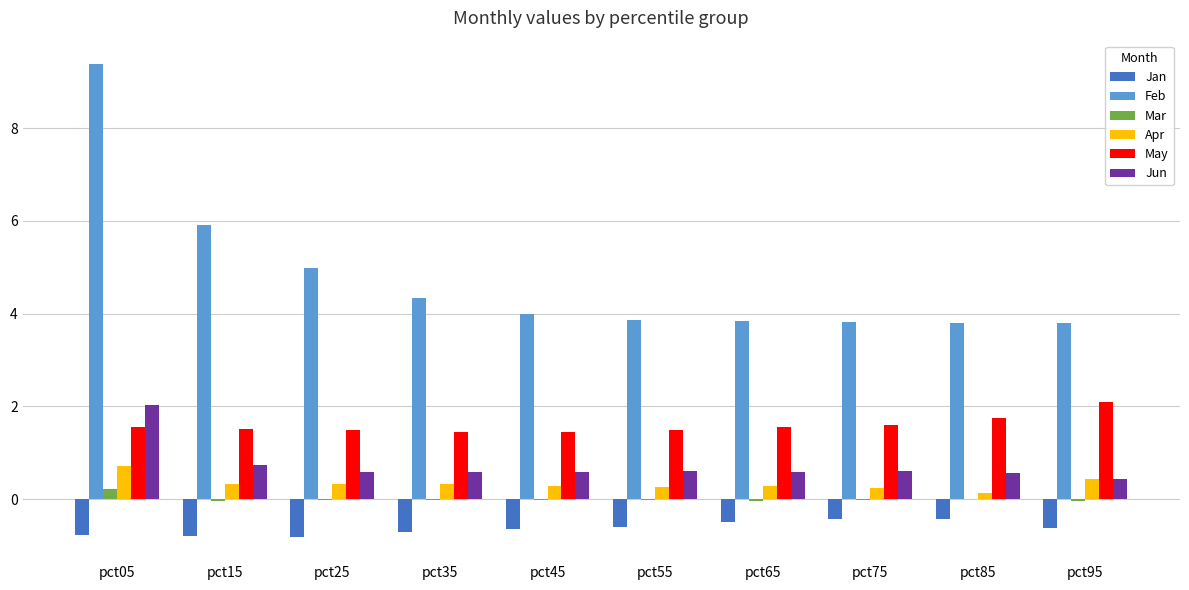

What is the sum of all Jun values?

7.3